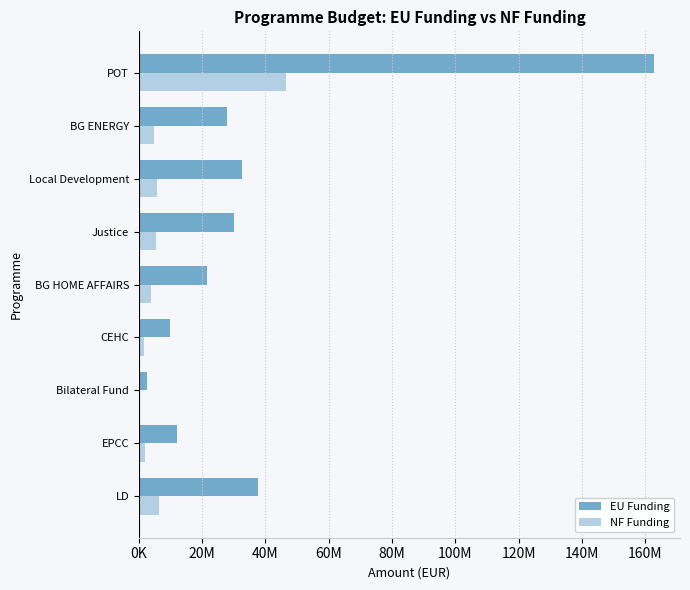

What is the average value of the NF Funding series?

8495416.9